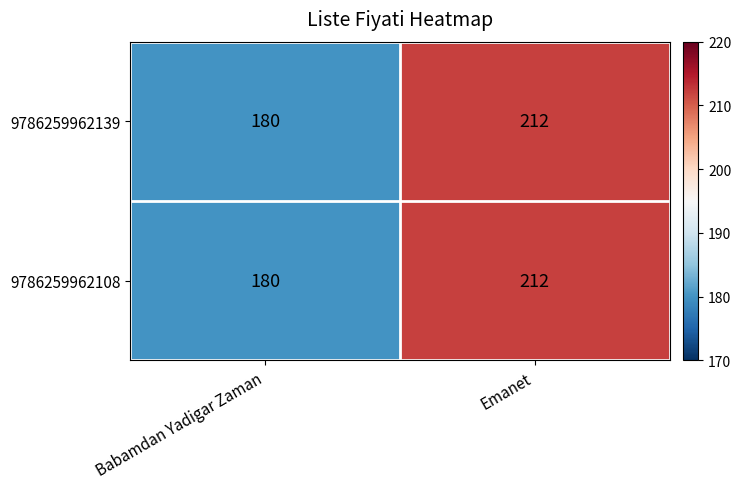

What is the difference between the maximum and minimum values in the 9786259962108 series?

32